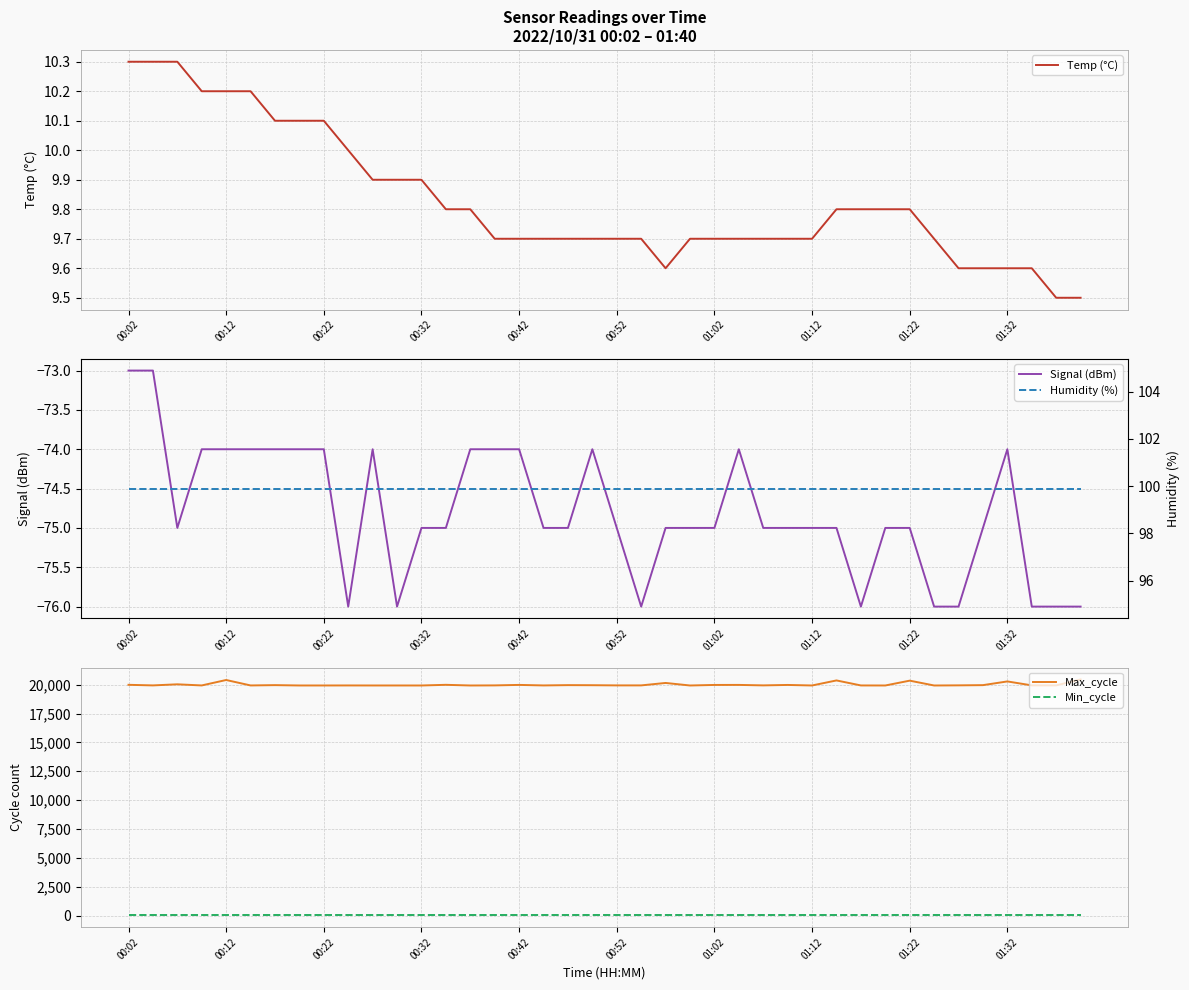

True or false: Max_cycle and Min_cycle cross at least once.

False